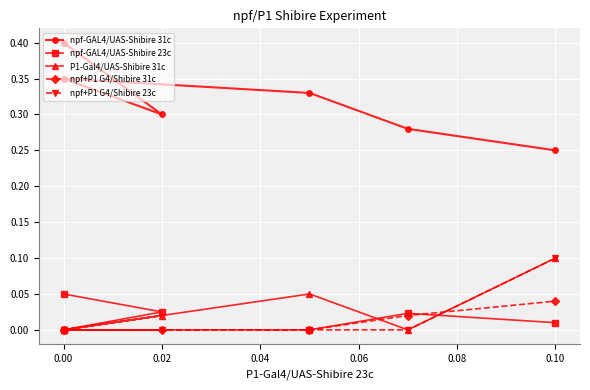

Is the value of npf+P1 G4/Shibire 23c at 0.04 greater than the value of npf-GAL4/UAS-Shibire 23c at 0.06?

No